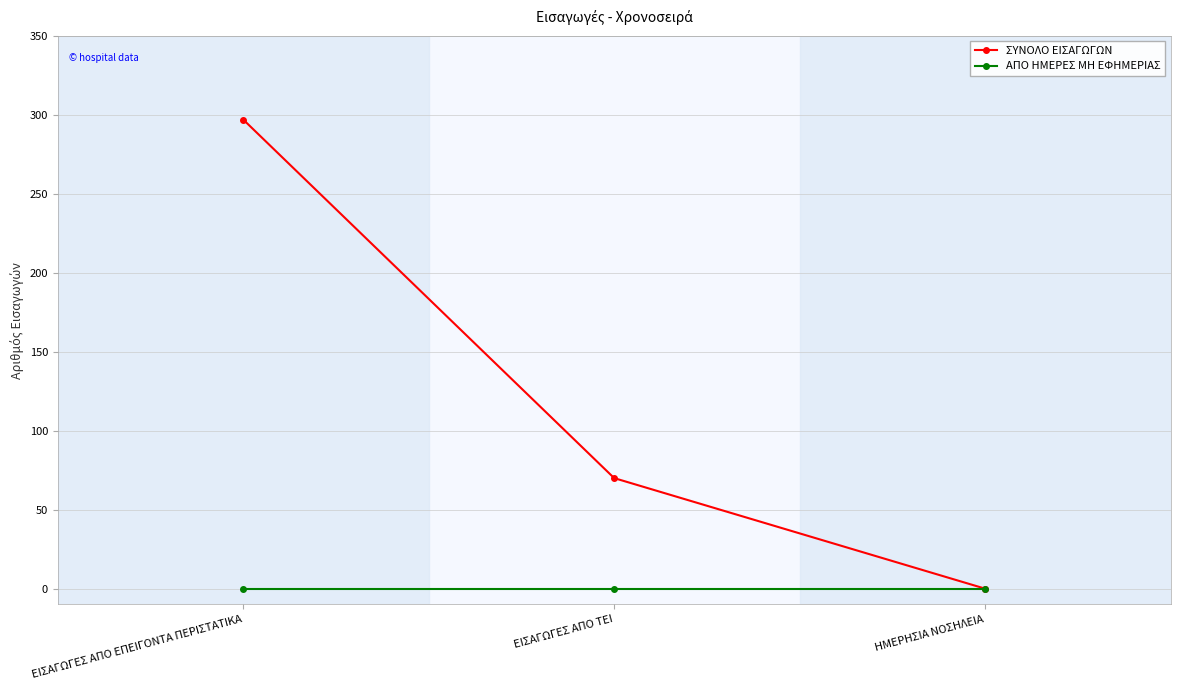

Is it true that ΣΥΝΟΛΟ ΕΙΣΑΓΩΓΩΝ equals 487 at ΕΙΣΑΓΩΓΕΣ ΑΠΟ ΕΠΕΙΓΟΝΤΑ ΠΕΡΙΣΤΑΤΙΚΑ?

False